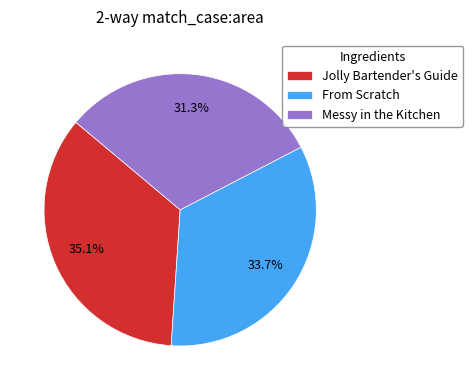

What is the largest slice in the pie chart?

Jolly Bartender's Guide